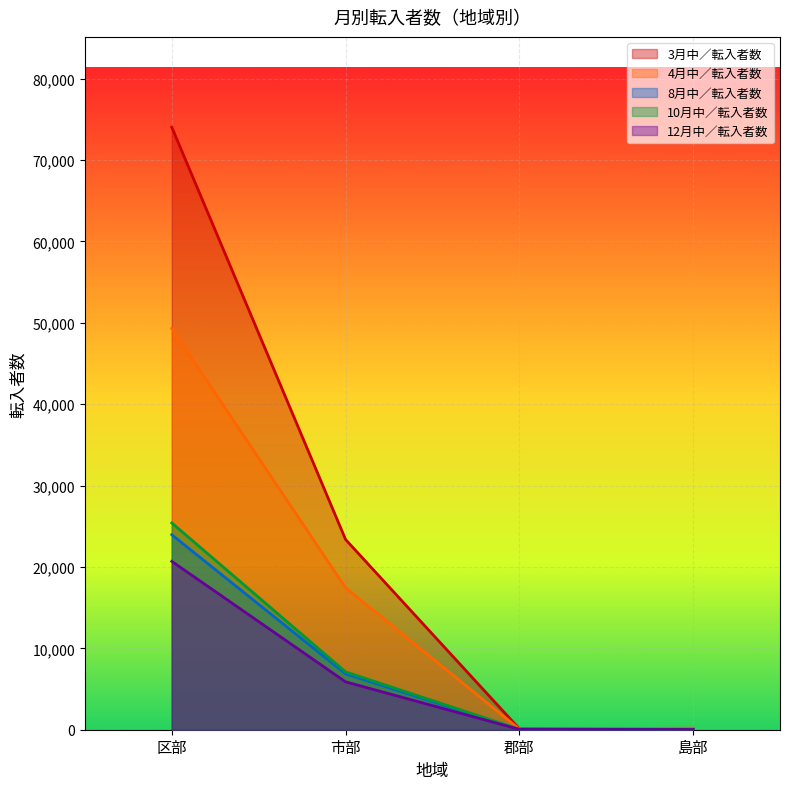

The 12月中／転入者数 series shows 32 at 島部. True or false?

True